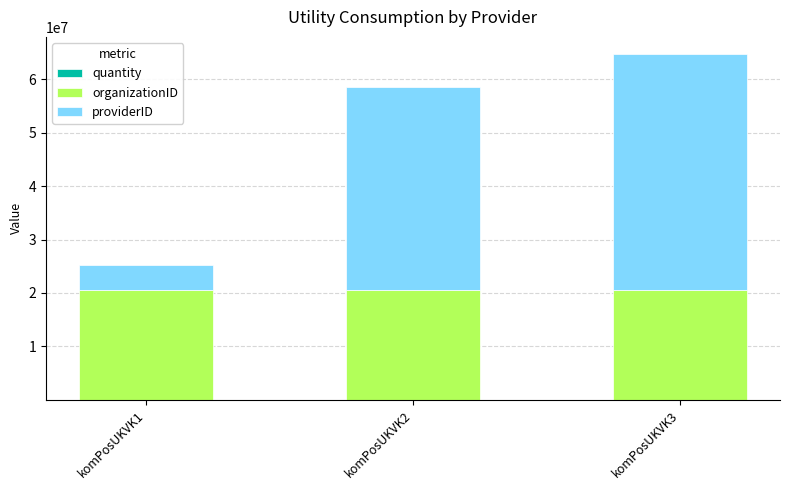

Count the number of categories in the chart.

3